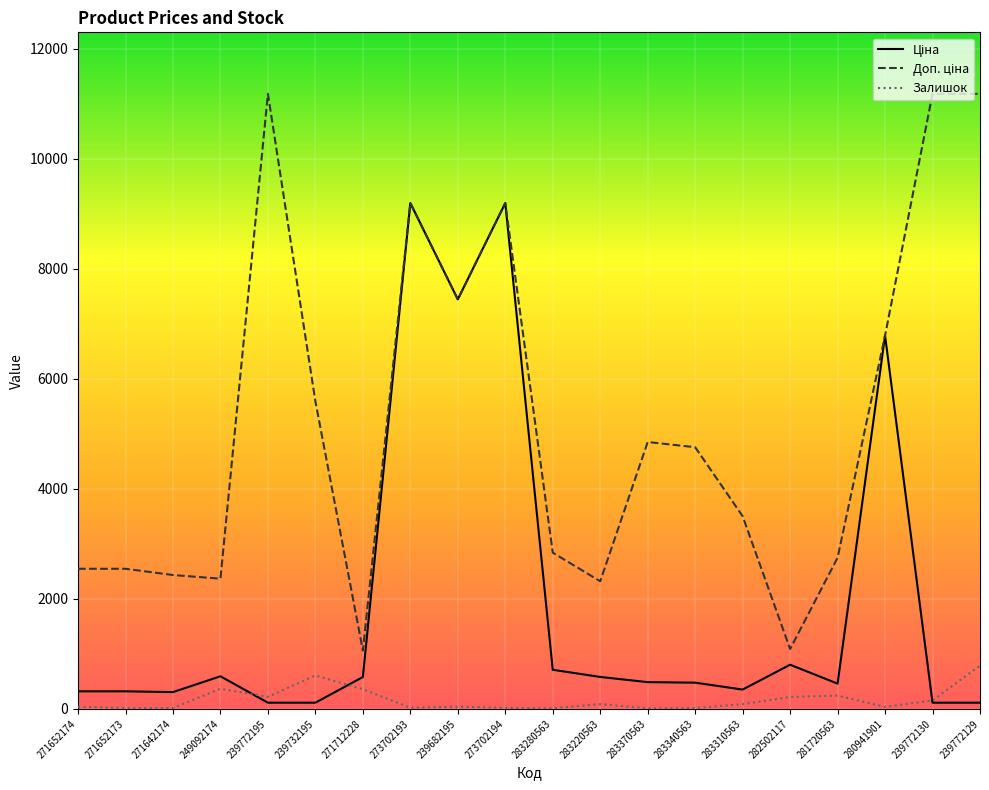

True or false: Залишок has a value of 14.0 at 283340563.

True